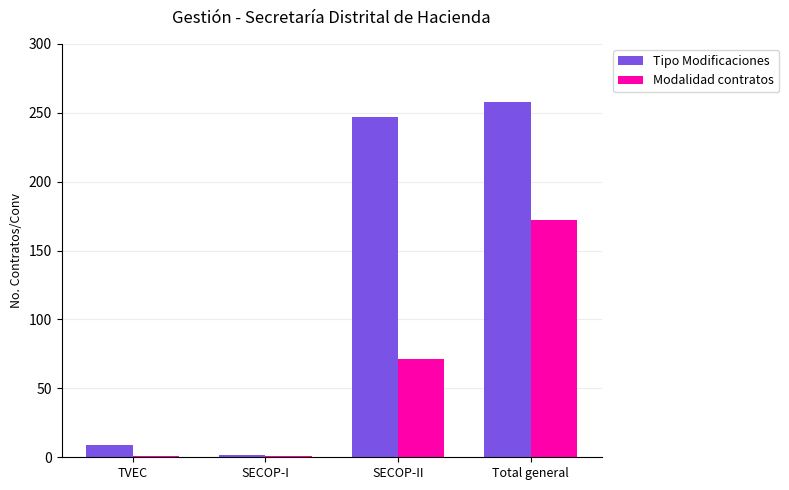

How many bars are there in total?

8